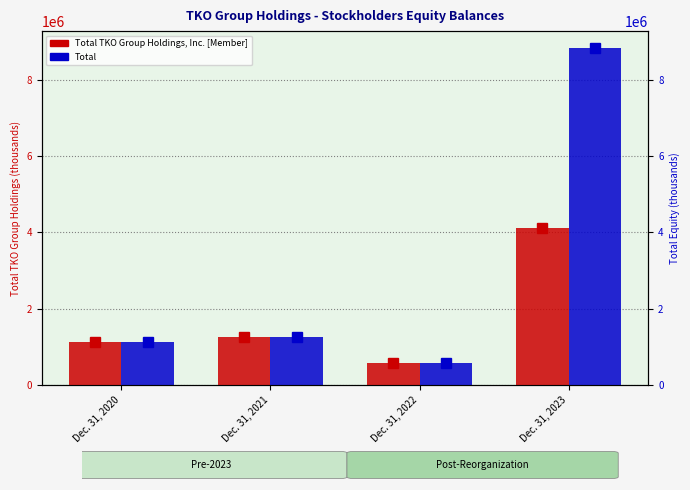

At which label does Total TKO Group Holdings, Inc. [Member] reach its peak?

Dec. 31, 2023